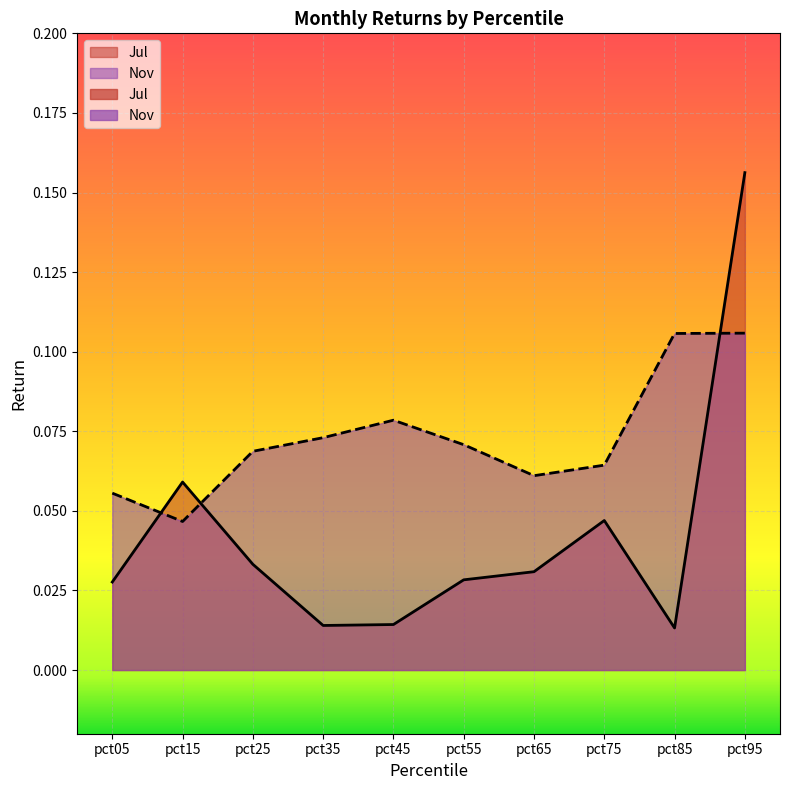

At which label does Nov reach its minimum?

pct15